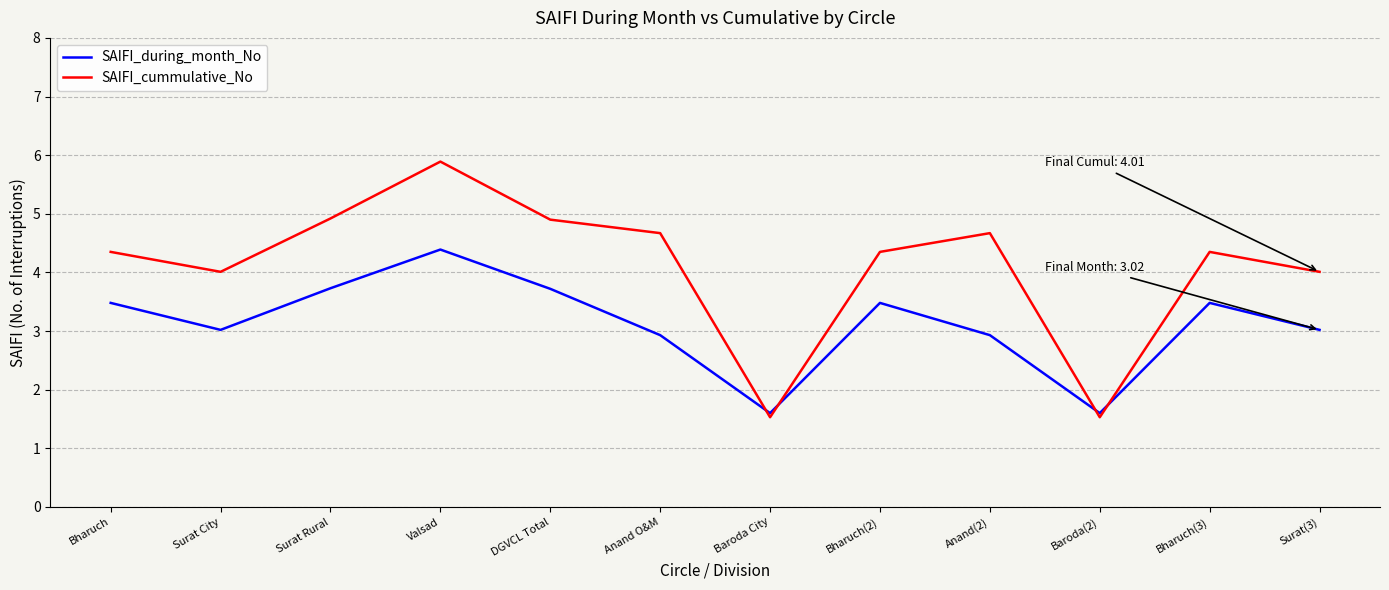

Rank the series by their maximum value, from highest to lowest.

SAIFI_cummulative_No, SAIFI_during_month_No